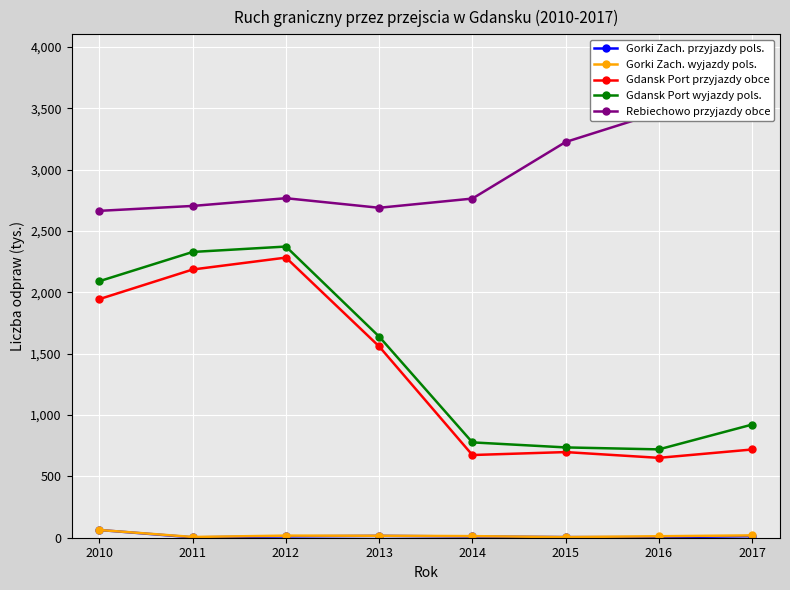

Reading left to right, transcribe all the data shown in this chart.

Gorki Zach. przyjazdy pols.: 2010=63	2011=3	2012=11	2013=15	2014=10	2015=5	2016=4	2017=13
Gorki Zach. wyjazdy pols.: 2010=63	2011=6	2012=17	2013=16	2014=13	2015=5	2016=12	2017=19
Gdansk Port przyjazdy obce: 2010=1945	2011=2186	2012=2283	2013=1559	2014=674	2015=698	2016=651	2017=719
Gdansk Port wyjazdy pols.: 2010=2091	2011=2329	2012=2373	2013=1639	2014=777	2015=736	2016=720	2017=922
Rebiechowo przyjazdy obce: 2010=2664	2011=2704	2012=2767	2013=2689	2014=2764	2015=3225	2016=3465	2017=3663